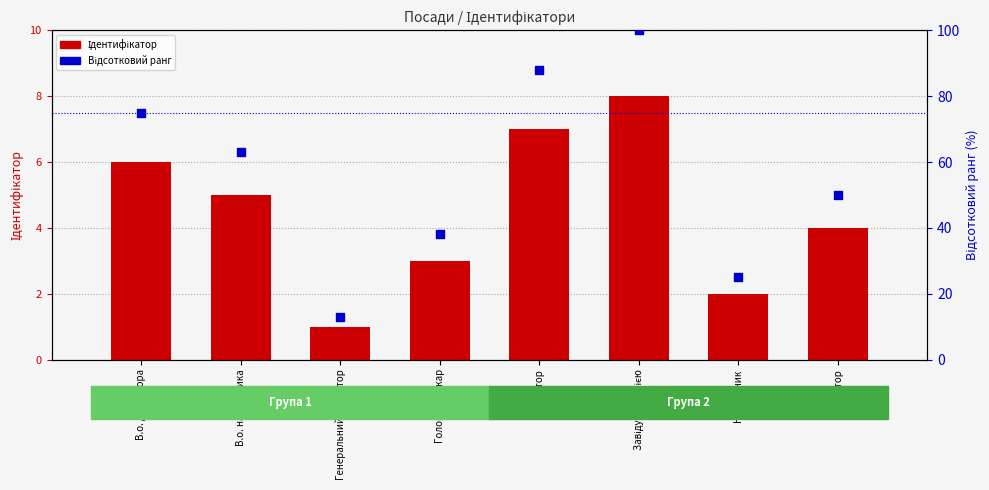

Which series contains the highest Y value?

Відсотковий ранг